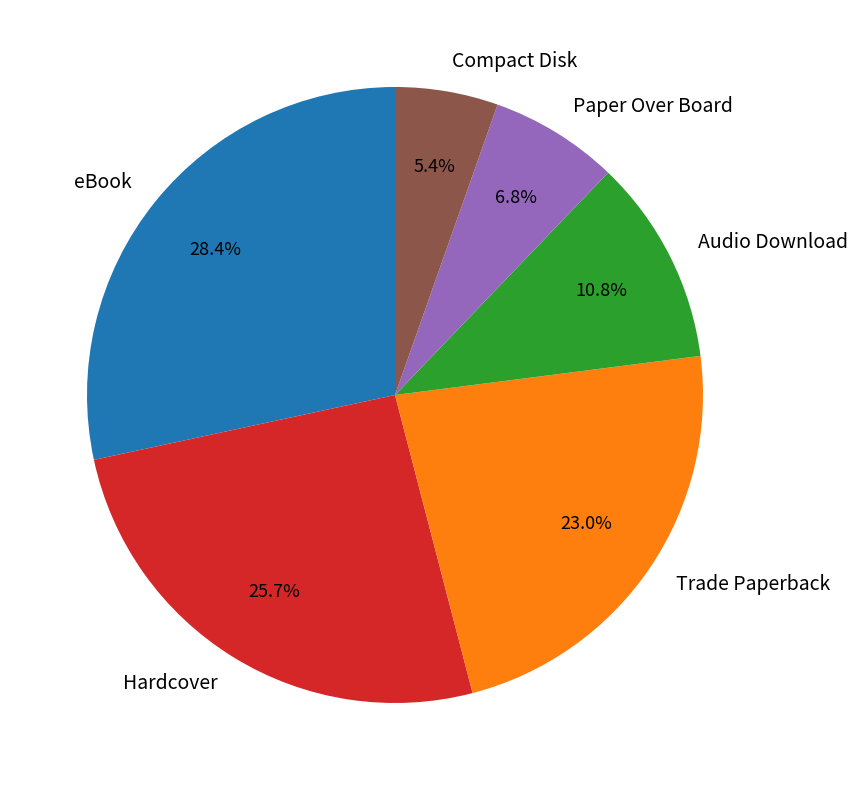

Is it true that Paper Over Board is 7% of the pie?

True